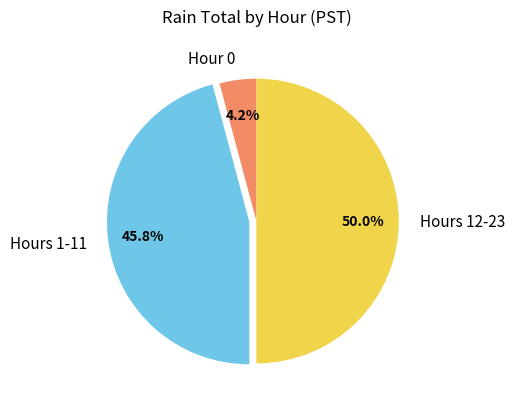

Rank the categories by value from lowest to highest.

Hour 0, Hours 1-11, Hours 12-23